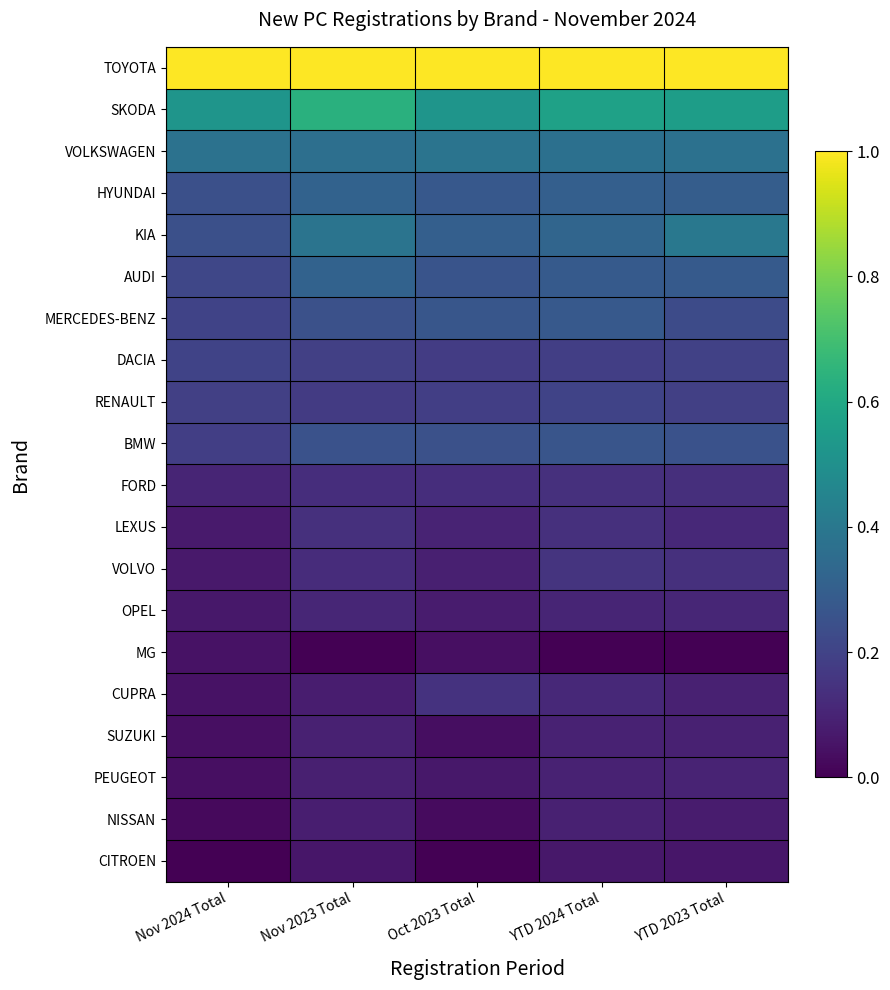

Which series has the largest range (max minus min)?

KIA